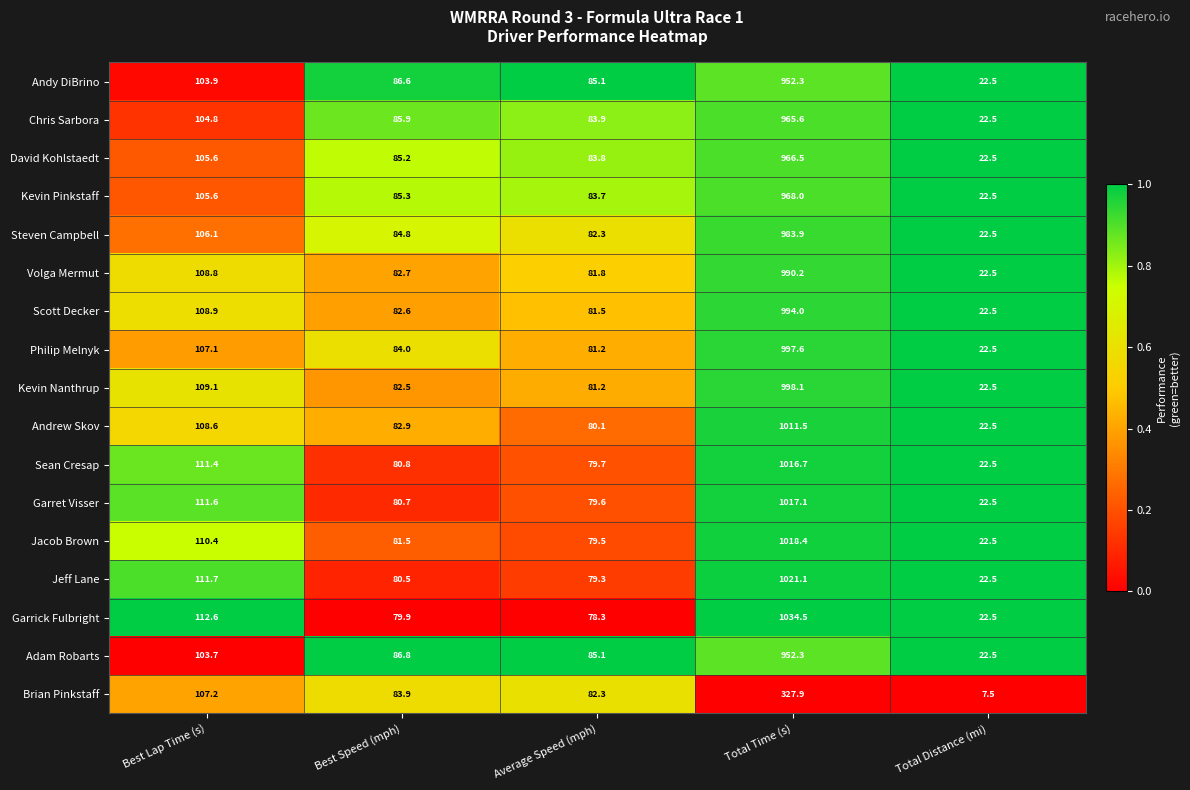

Is the value of Kevin Nanthrup at Best Speed (mph) greater than the value of Andy DiBrino at Best Lap Time (s)?

No